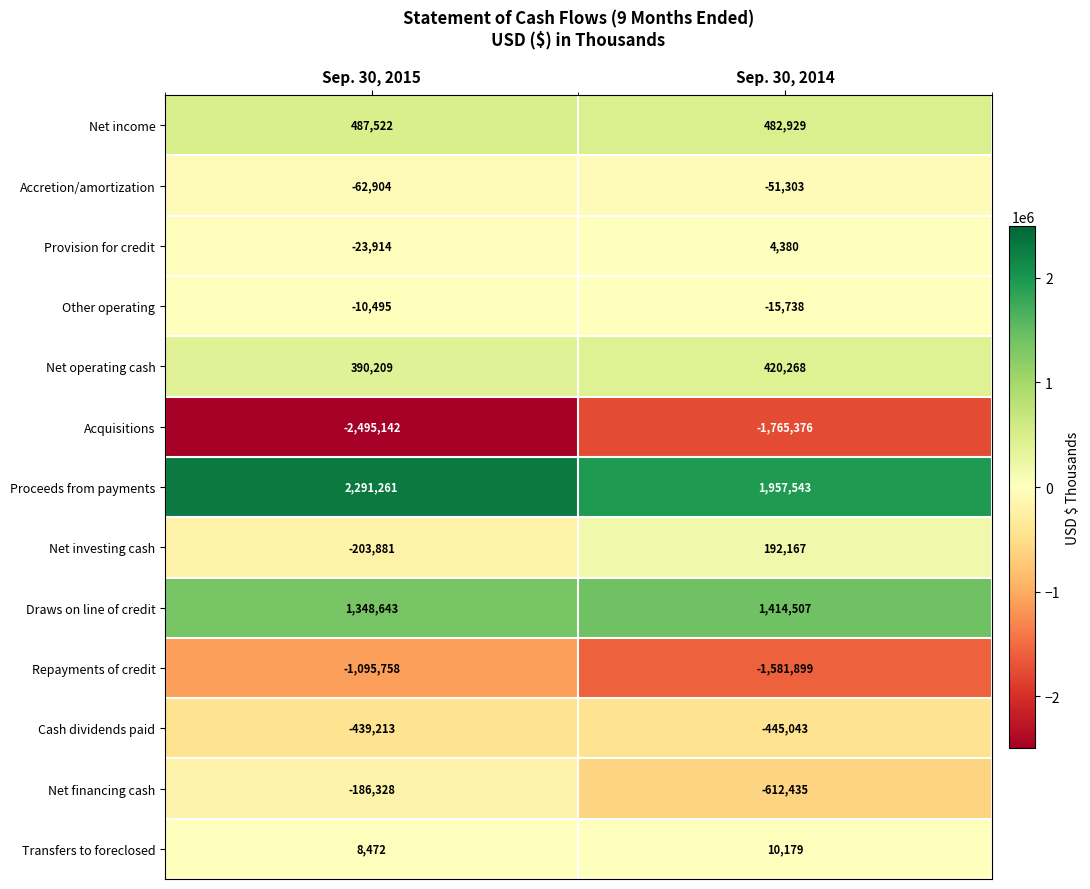

At how many categories does at least one series exceed 1932428?

2